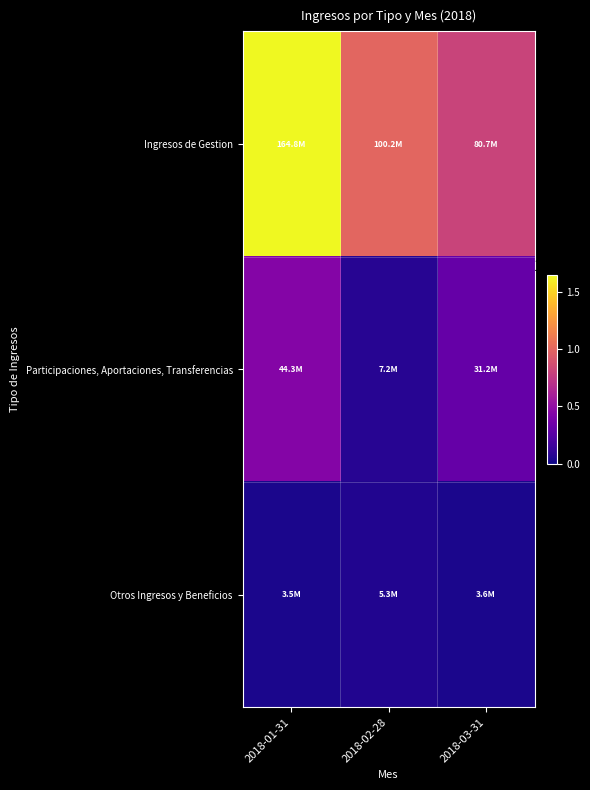

Between 2018-02-28 and 2018-03-31, which series saw the biggest shift?

Participaciones, Aportaciones, Transferencias